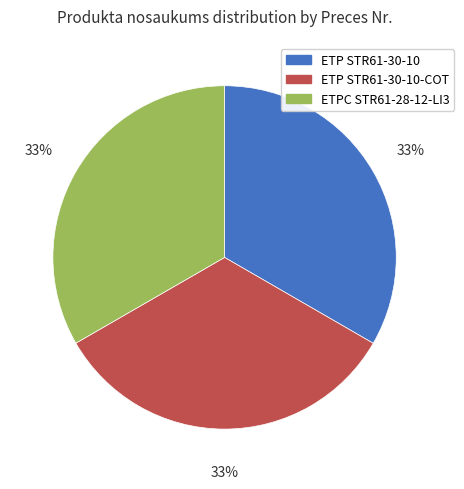

Is there any slice that represents more than half of the pie?

No